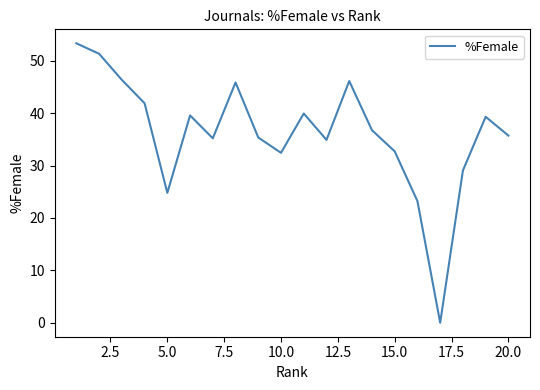

What is the maximum value shown in the chart?

53.3